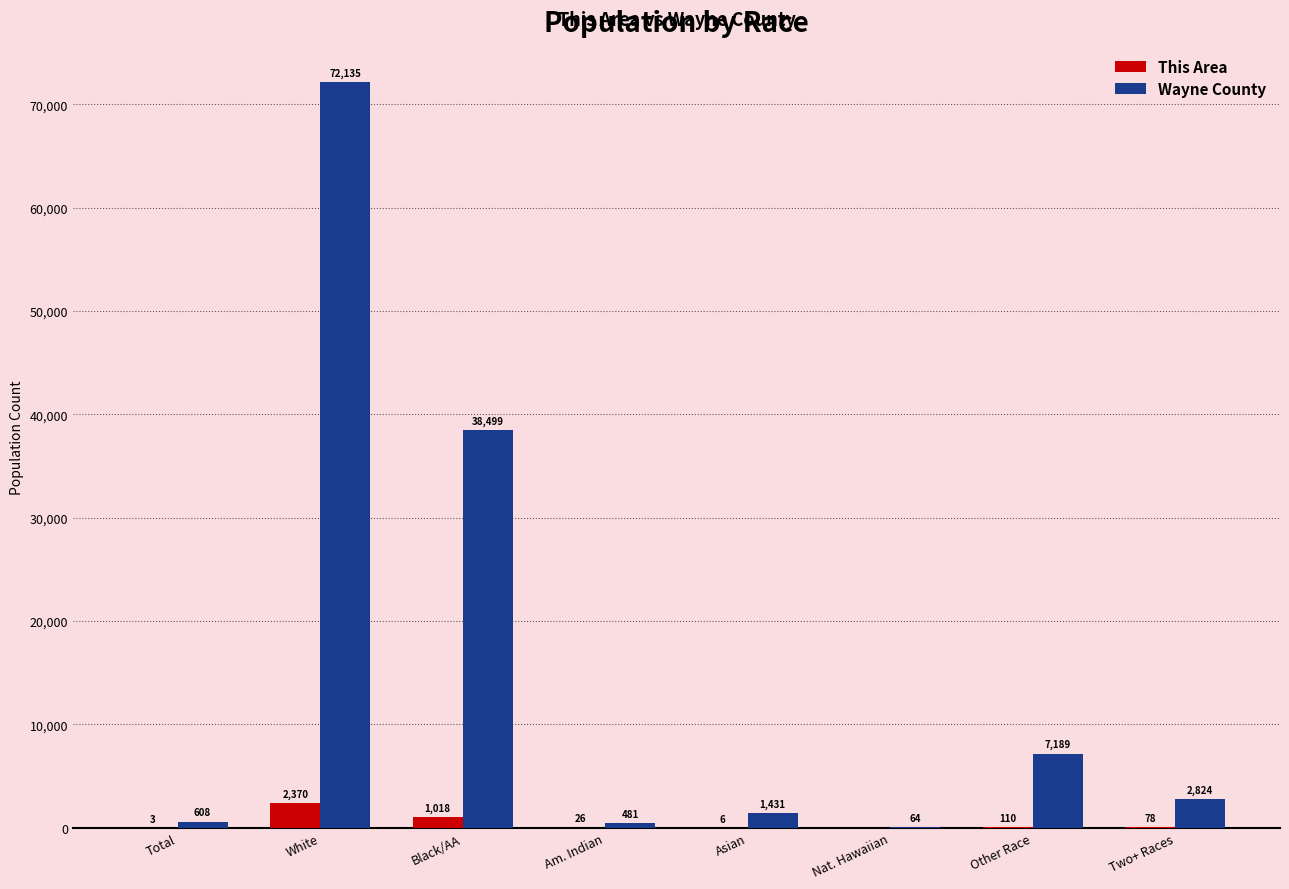

How many values in This Area are above zero?

7